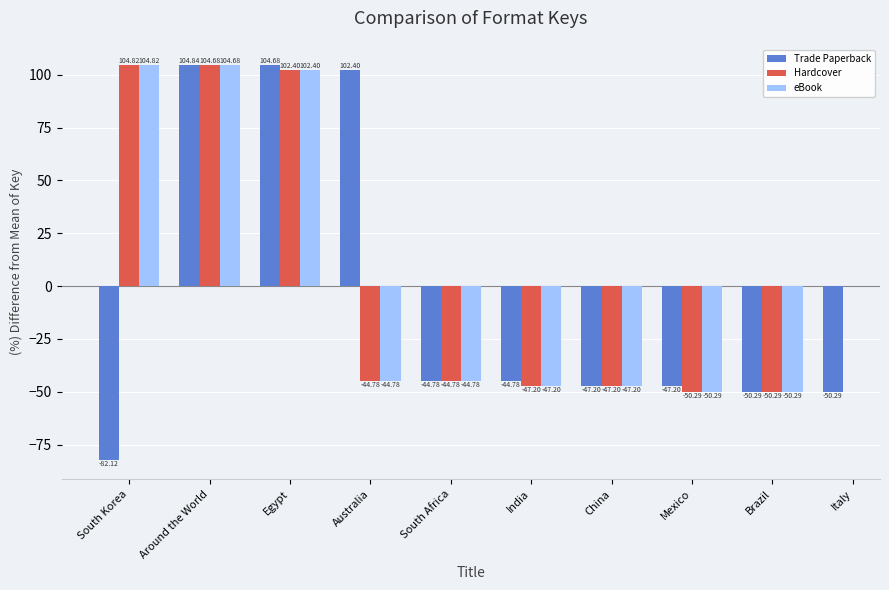

True or false: eBook has a value of 58.1 at South Korea.

False